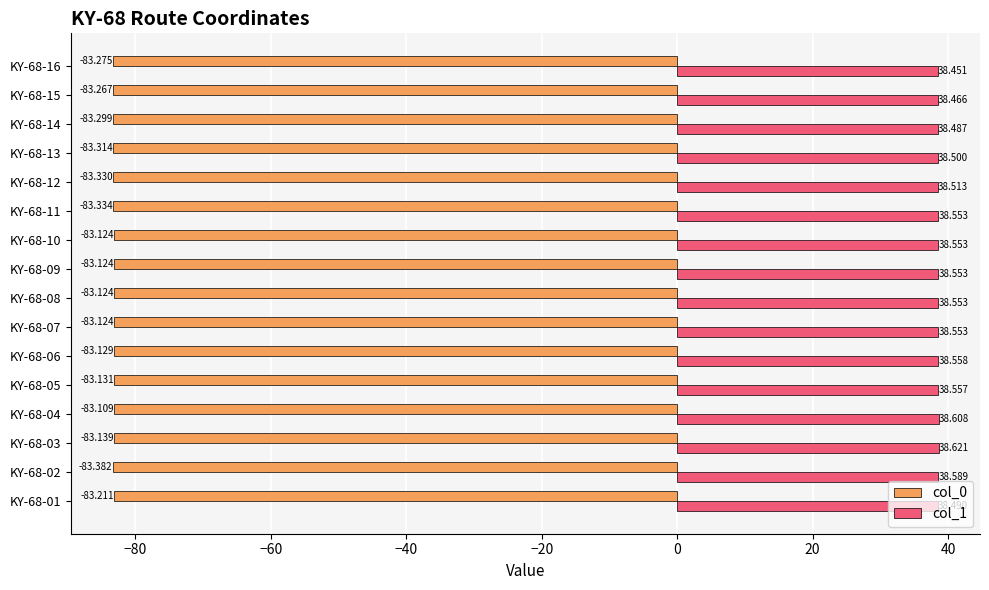

Is the value of col_1 at KY-68-04 greater than the value of col_0 at KY-68-05?

Yes